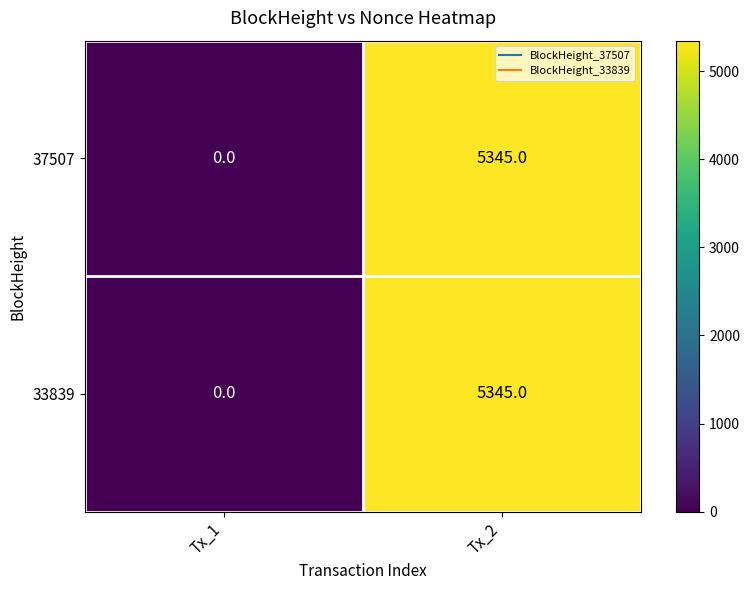

Is the value of 33839 at Tx_2 greater than the value of 37507 at Tx_1?

Yes